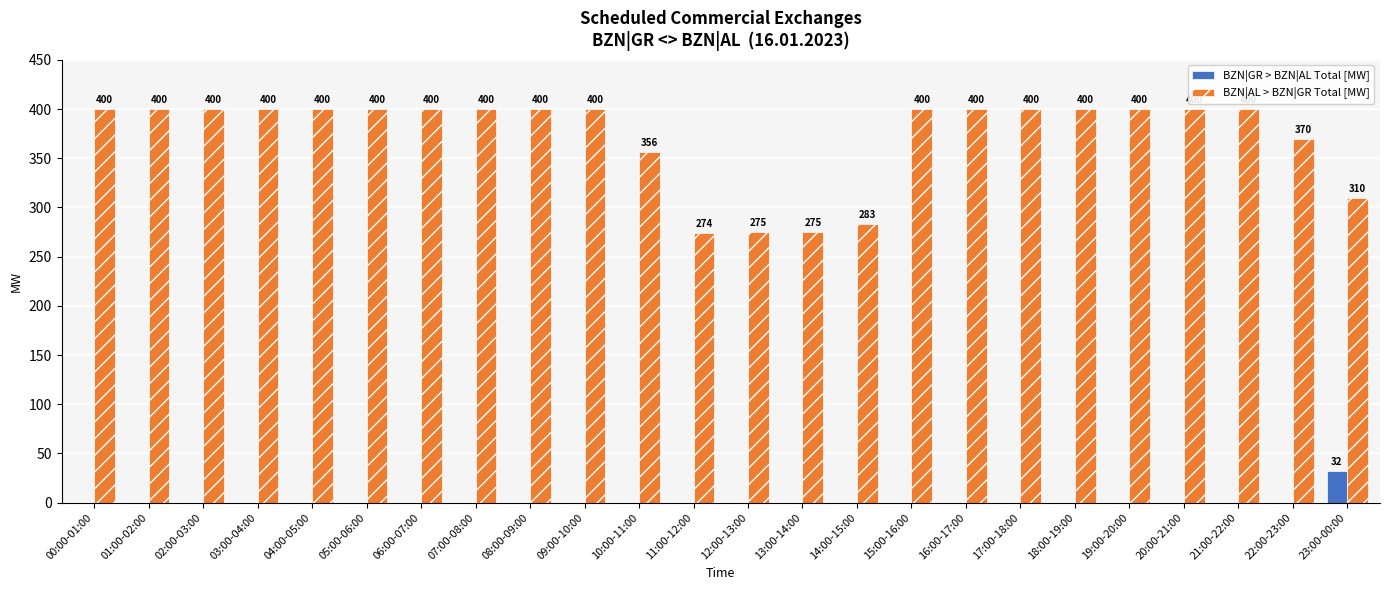

What is the highest value of the BZN|AL > BZN|GR Total [MW] series?

400